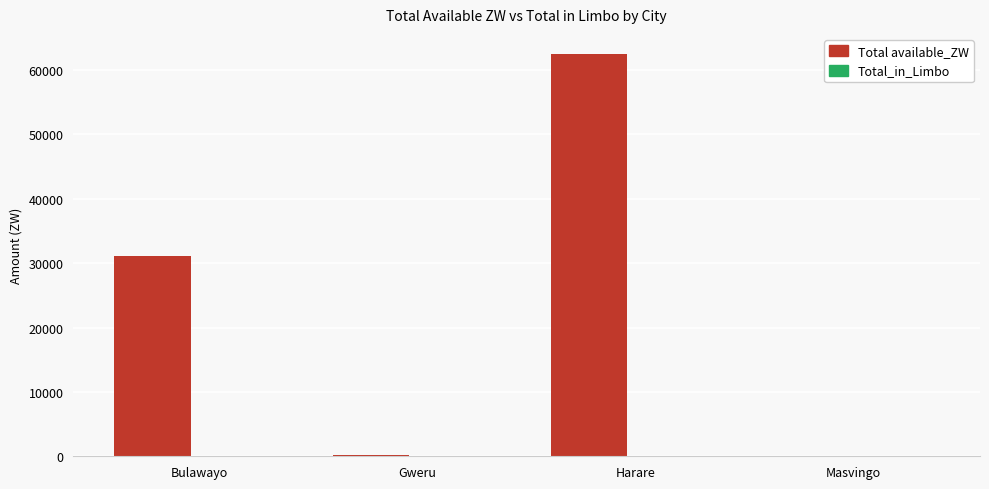

The chart shows a value of 44239.7 at Bulawayo. True or false?

False